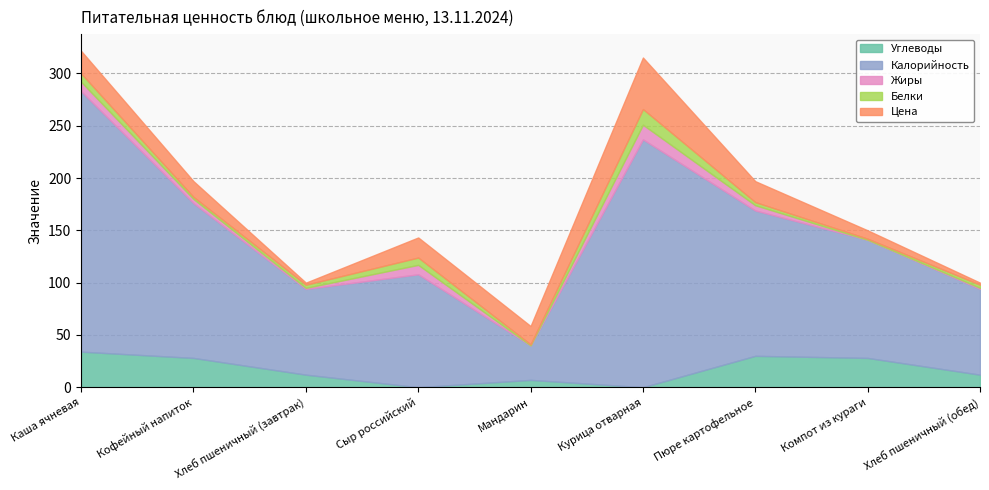

True or false: Жиры has more than 0 points higher than both neighbors.

True